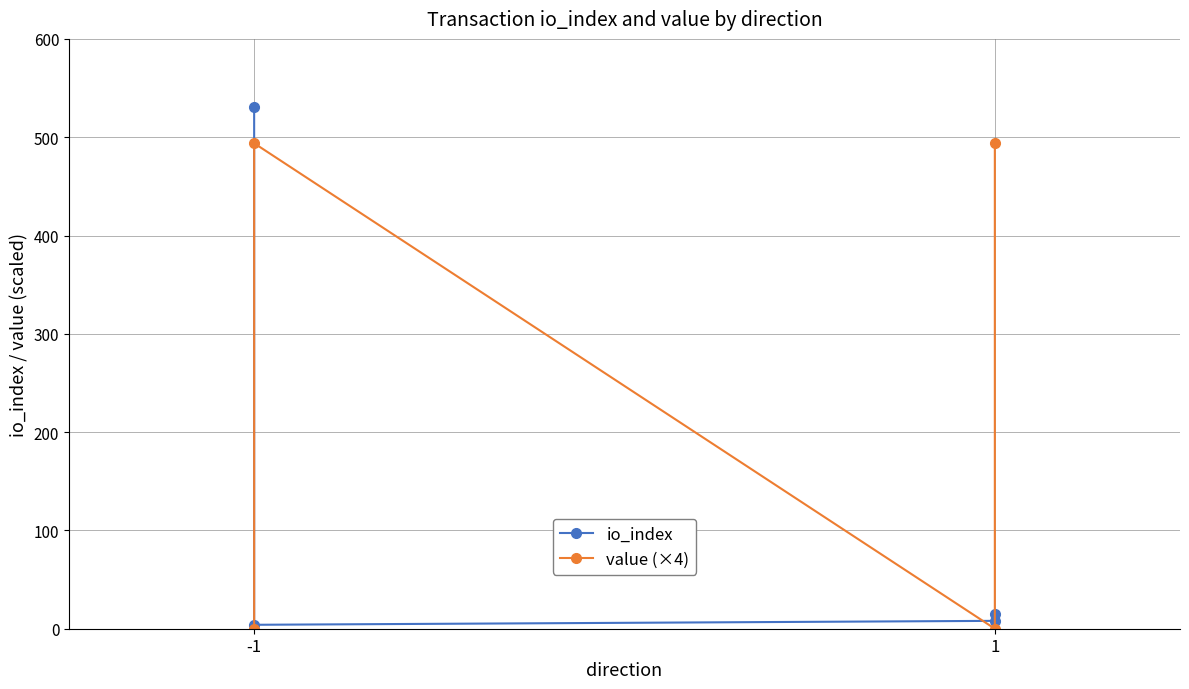

At how many categories does at least one series exceed 223?

3